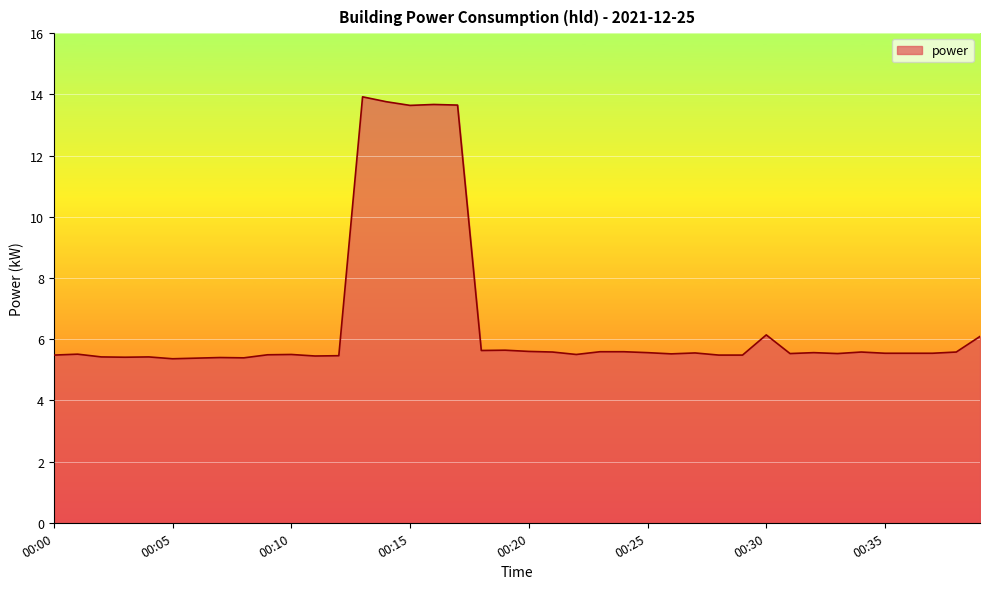

What is the maximum value shown in the chart?

13.9